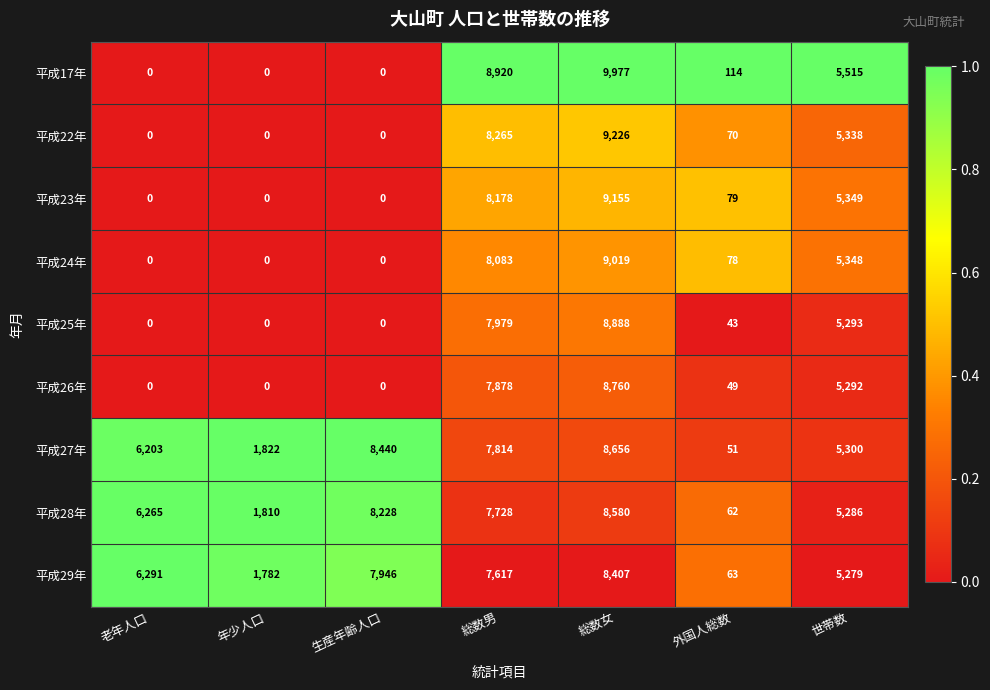

What is the average value of the 平成25年 series?

3172